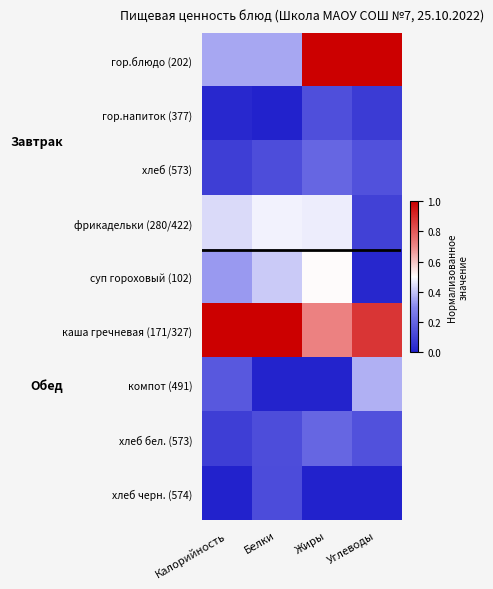

Reading right to left, what are all the values shown in this chart?

гор.блюдо (202): Углеводы=1.0	Жиры=1.0	Белки=0.4	Калорийность=0.4
гор.напиток (377): Углеводы=0.1	Жиры=0.1	Белки=0.0	Калорийность=0.0
хлеб (573): Углеводы=0.1	Жиры=0.2	Белки=0.1	Калорийность=0.1
фрикадельки (280/422): Углеводы=0.1	Жиры=0.5	Белки=0.5	Калорийность=0.4
суп гороховый (102): Углеводы=0.0	Жиры=0.5	Белки=0.4	Калорийность=0.3
каша гречневая (171/327): Углеводы=0.9	Жиры=0.7	Белки=1.0	Калорийность=1.0
компот (491): Углеводы=0.4	Жиры=0.0	Белки=0.0	Калорийность=0.2
хлеб бел. (573): Углеводы=0.1	Жиры=0.2	Белки=0.1	Калорийность=0.1
хлеб черн. (574): Углеводы=0.0	Жиры=0.0	Белки=0.1	Калорийность=0.0